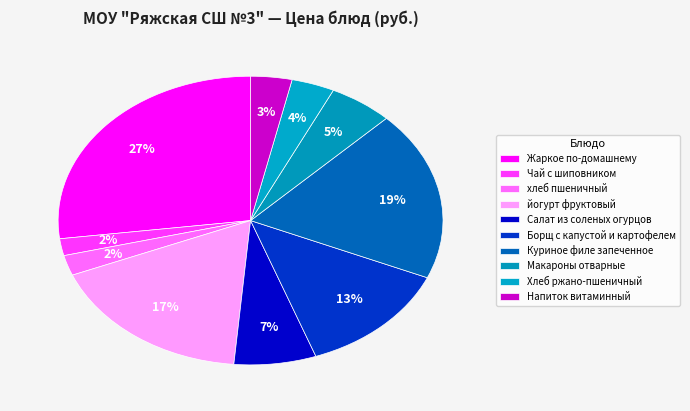

How many slices are in this pie chart?

10